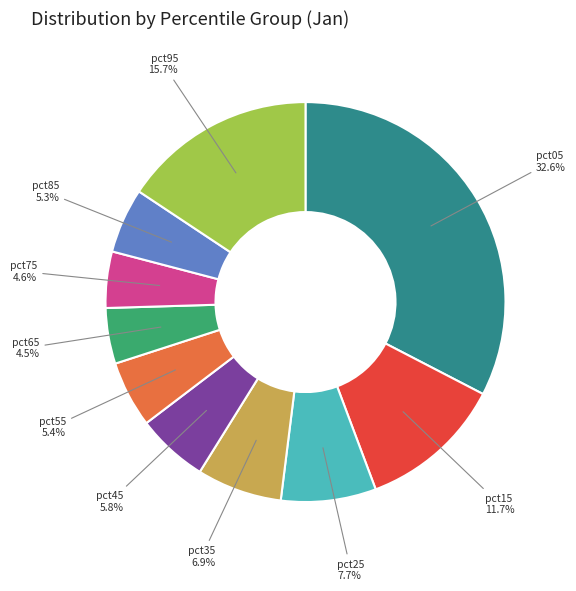

Is there a majority slice in this chart?

No